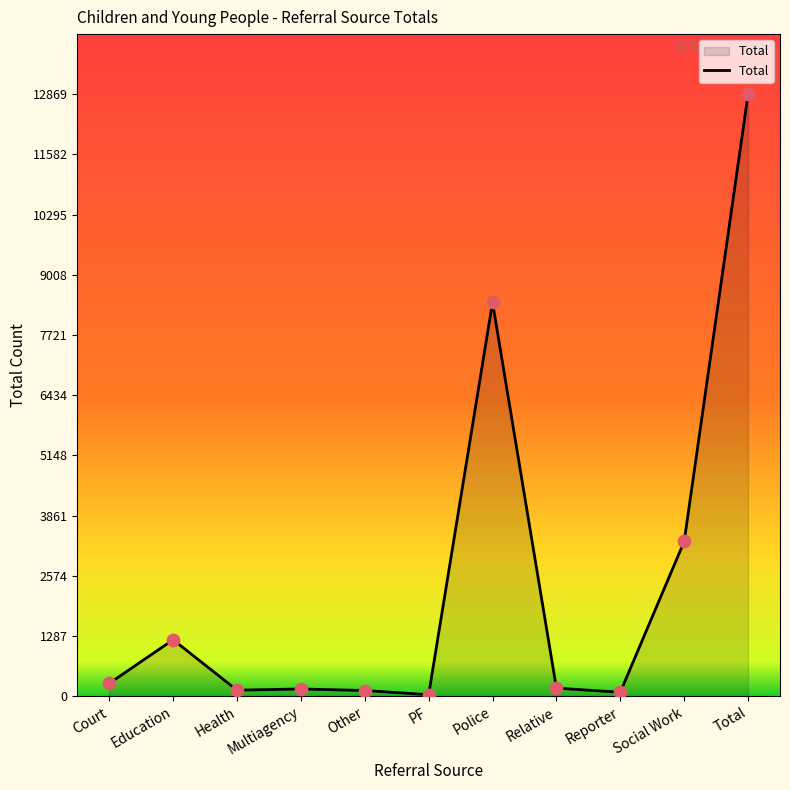

Which has a higher value, Total or Health?

Total